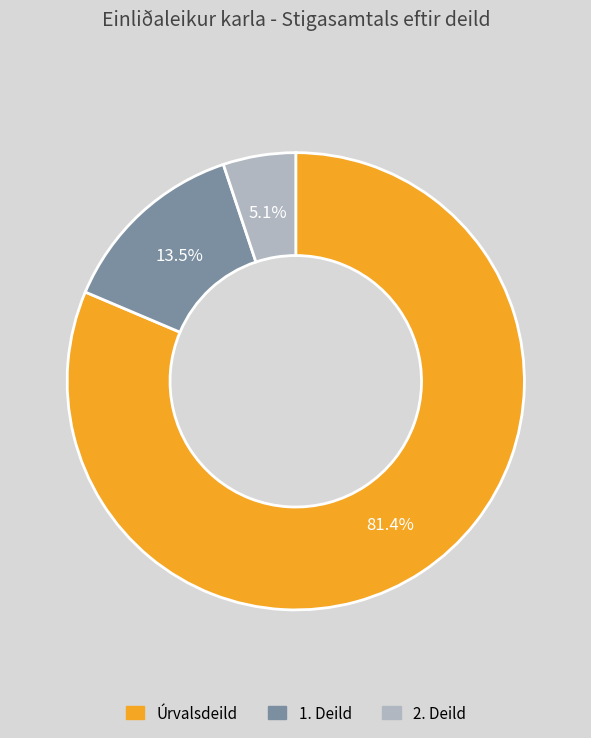

To the nearest percent, what percentage of the pie is 2. Deild?

5%